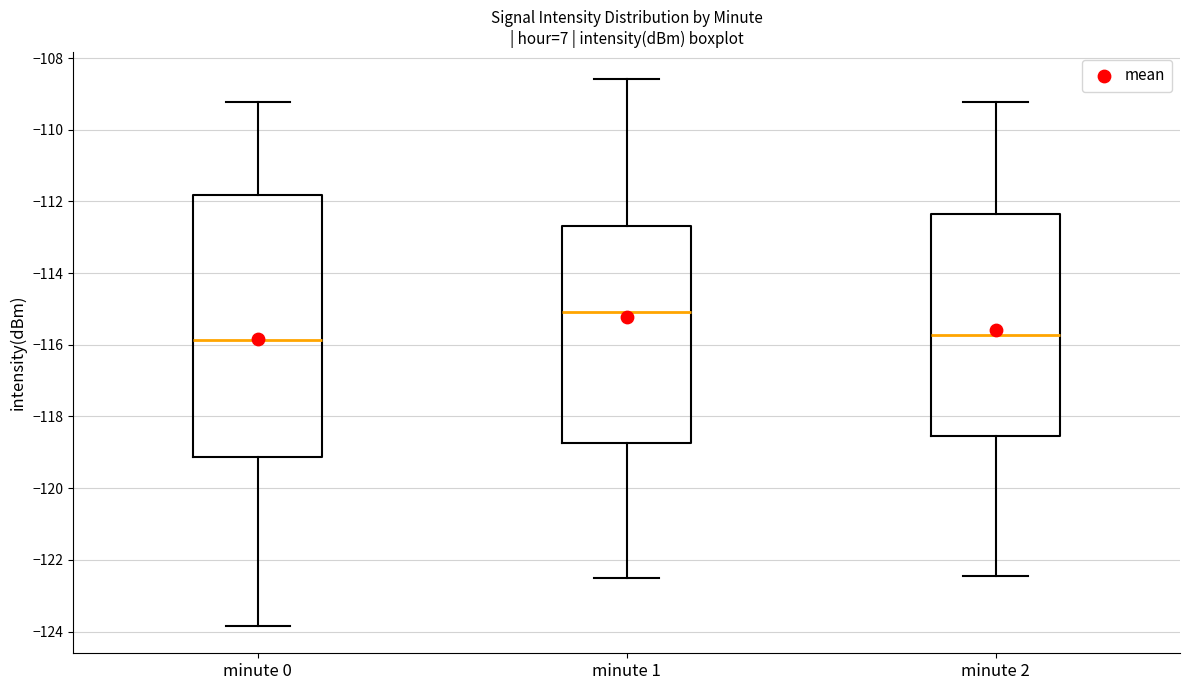

Which box's median line is the highest?

minute 1